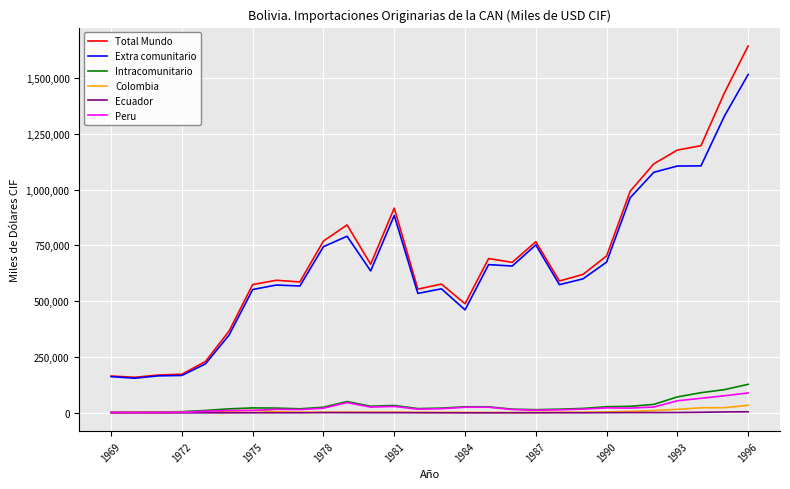

What is the highest value of the Total Mundo series?

1643051.0